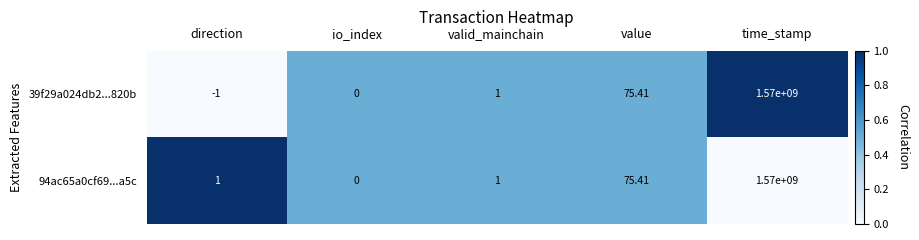

Count the number of data series in this chart.

2